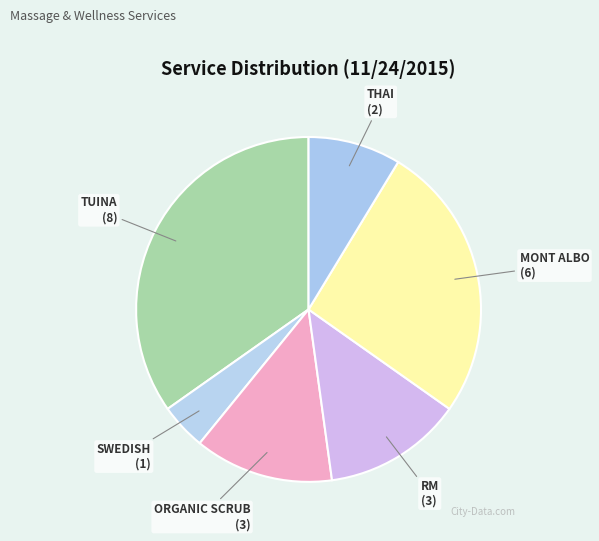

Is it true that TUINA is 35% of the pie?

True